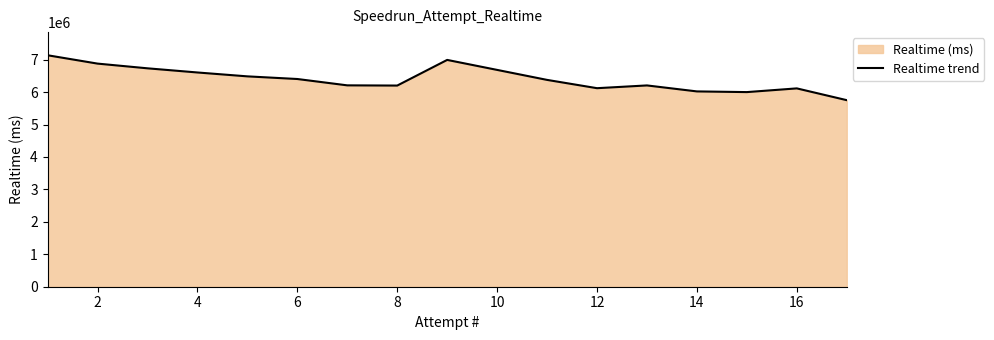

Approximately how many times larger is the value at 12 compared to 4?

0.9